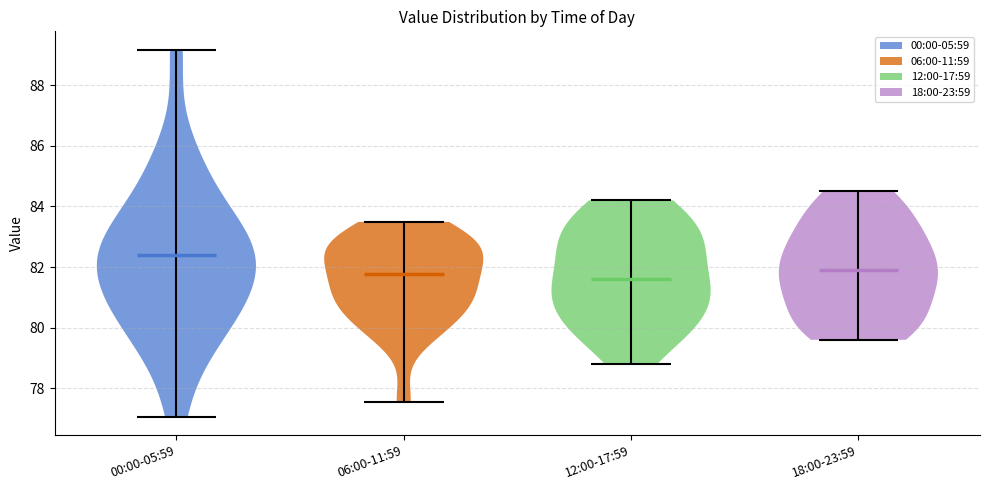

What is the lowest point the violin for 06:00-11:59 reaches on the y-axis? The values are not printed on the chart, so give them approximately, as read against the axis.

77.6